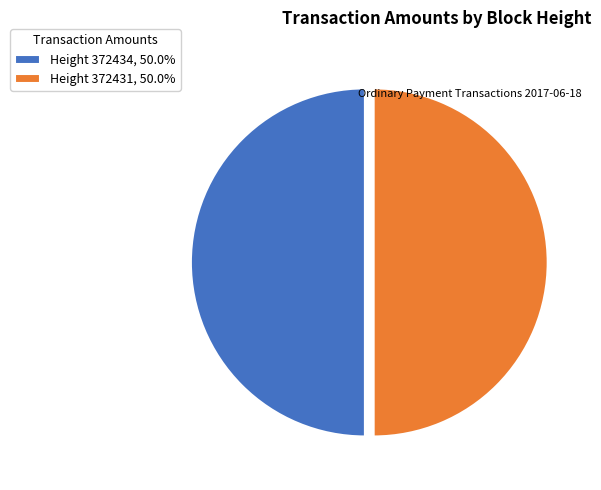

Do Height 372434, 50.0% and Height 372431, 50.0% together represent more than half of the pie?

Yes